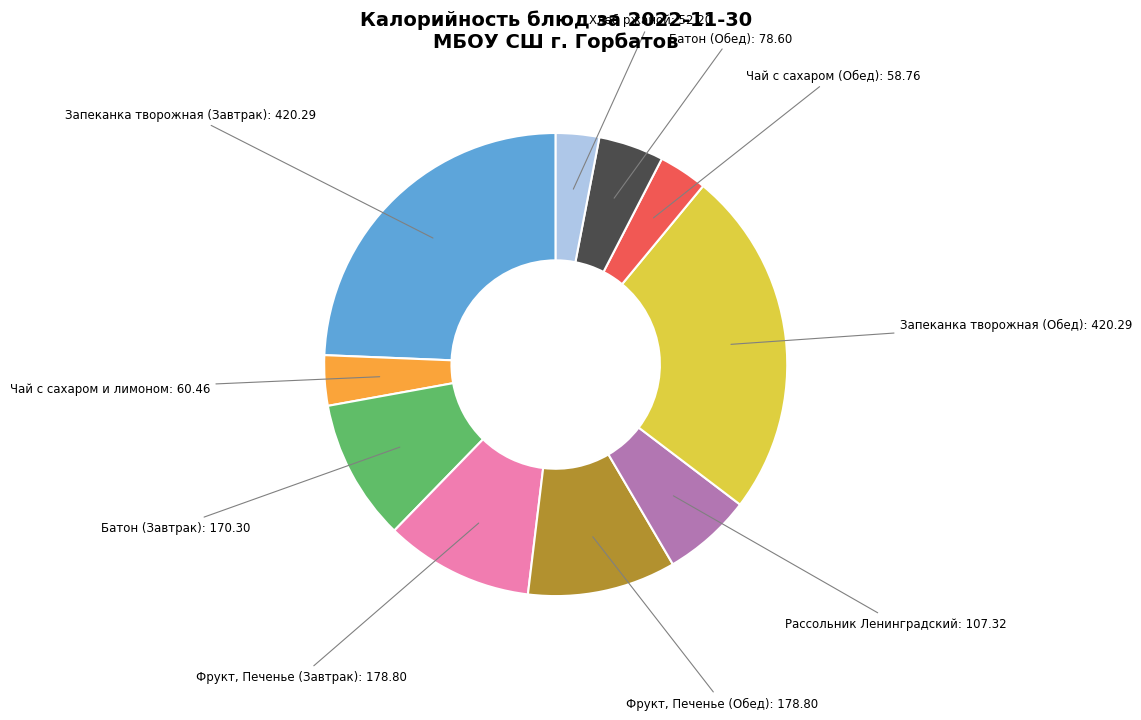

Does any single category account for the majority?

No